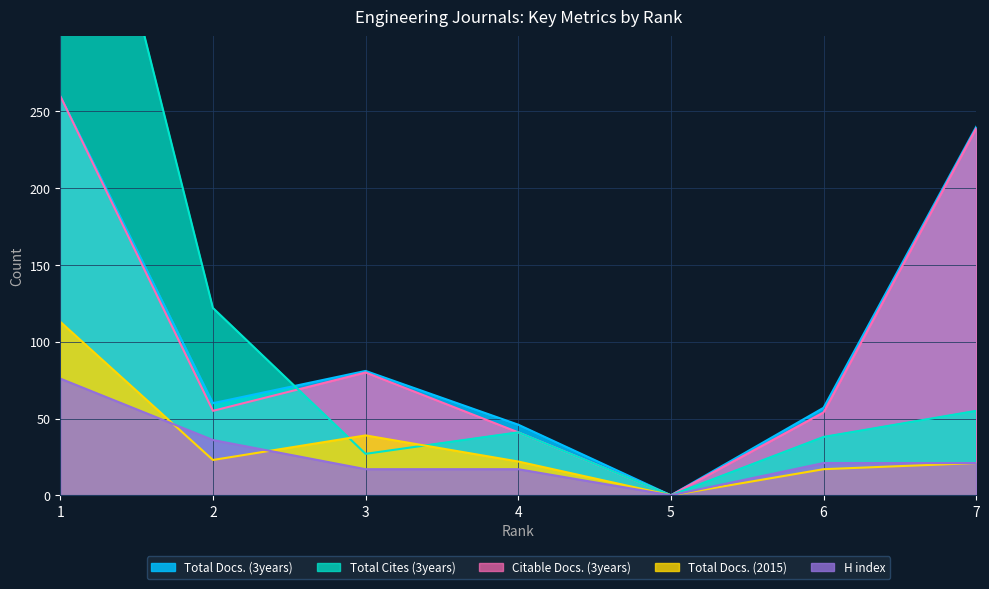

At which category does the chart reach its peak across all series?

1